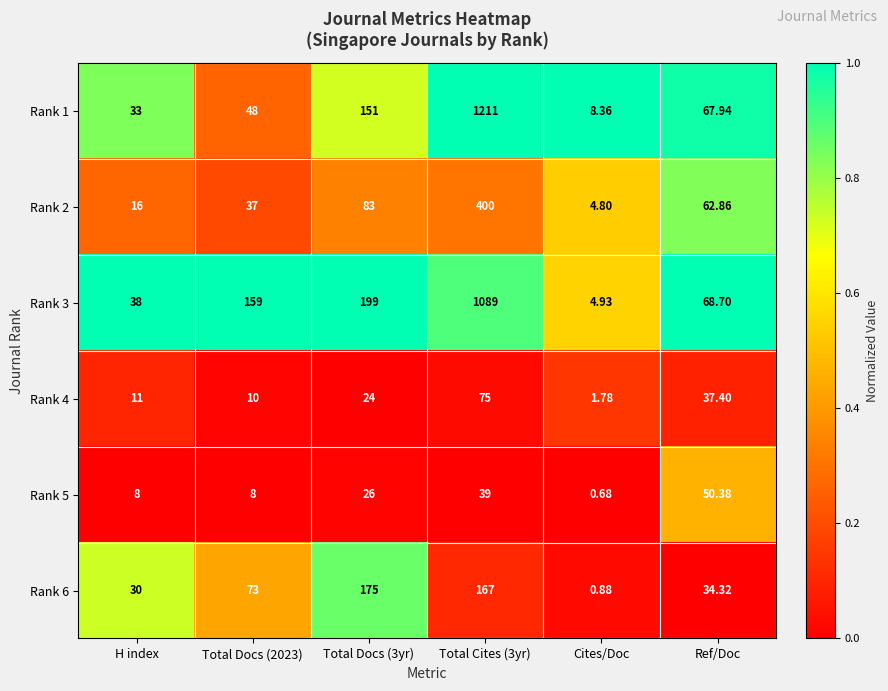

Rank the series at Total Docs (2023) from lowest to highest value.

Rank 5, Rank 4, Rank 2, Rank 1, Rank 6, Rank 3